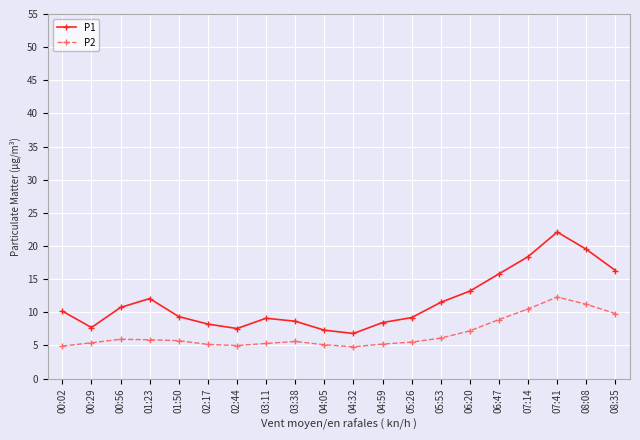

Is this an area chart (filled region under the line)?

No